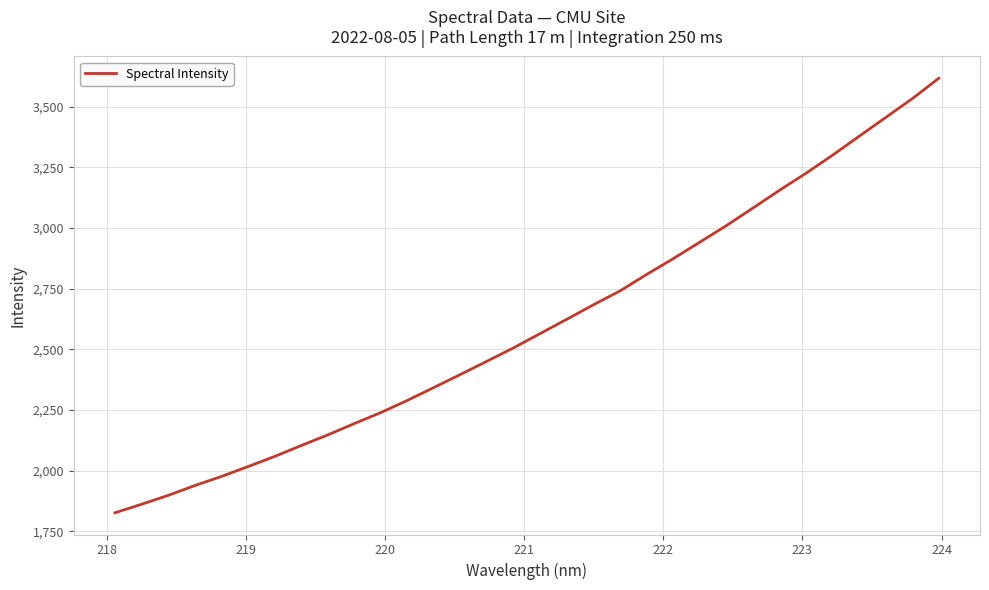

What is the difference between the second highest and second lowest values?

1670.2